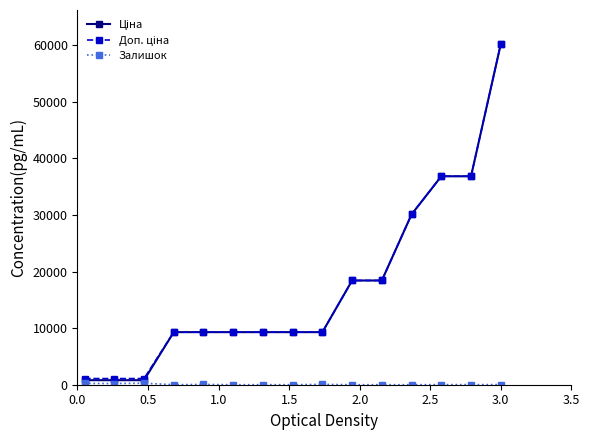

At how many categories does at least one series exceed 14003?

6